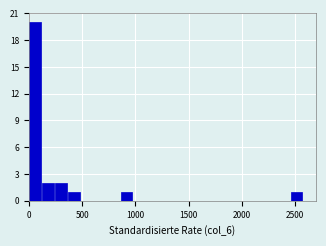

Read against the x-axis, roughly where is the centre of the tallest bar?

50